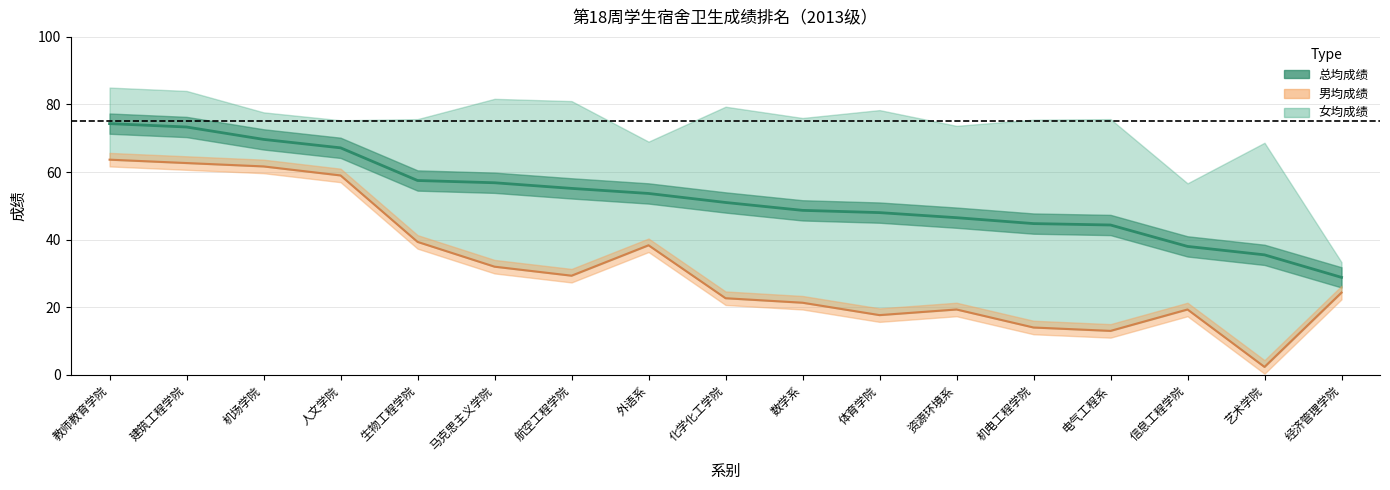

True or false: 总均成绩 and 男均成绩 intersect in this chart.

False